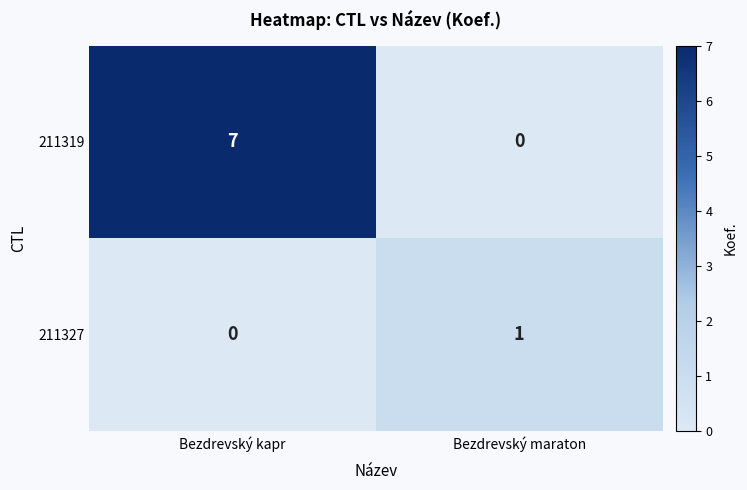

At Bezdrevský kapr, list the series in order from smallest to largest.

211327, 211319